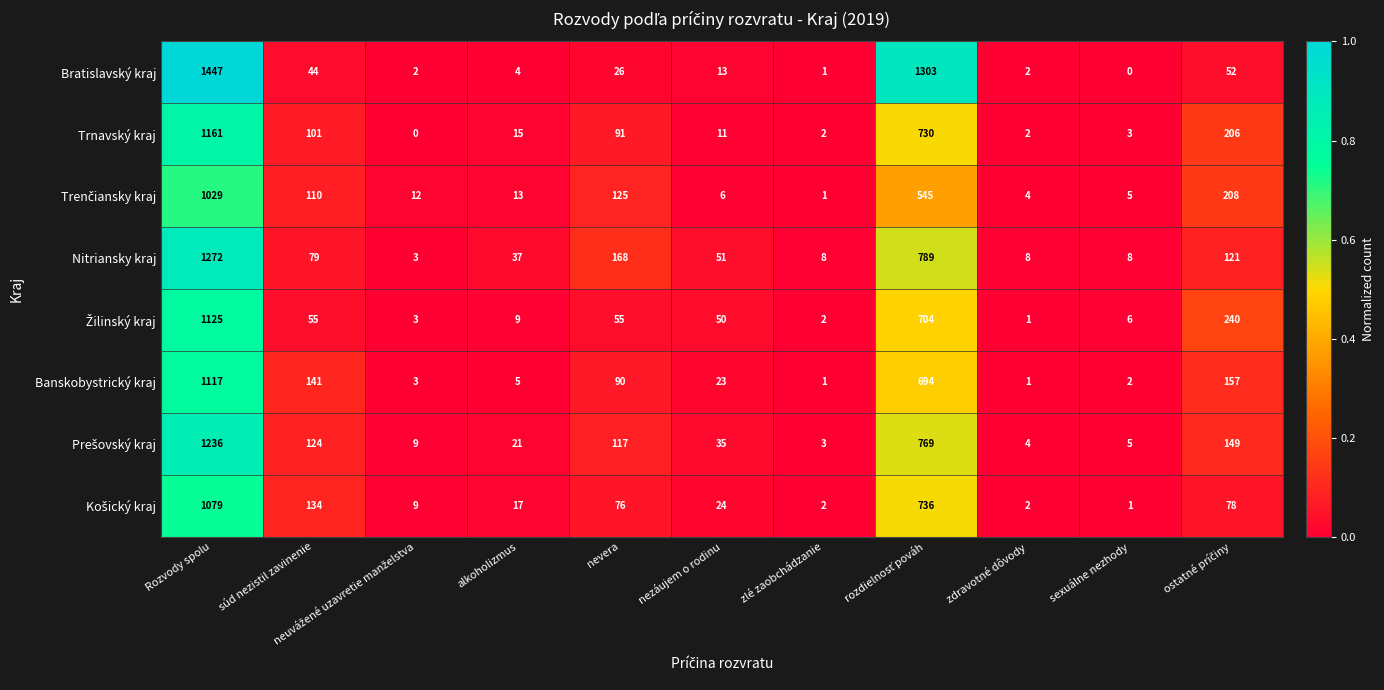

What is the maximum value for Bratislavský kraj?

1447